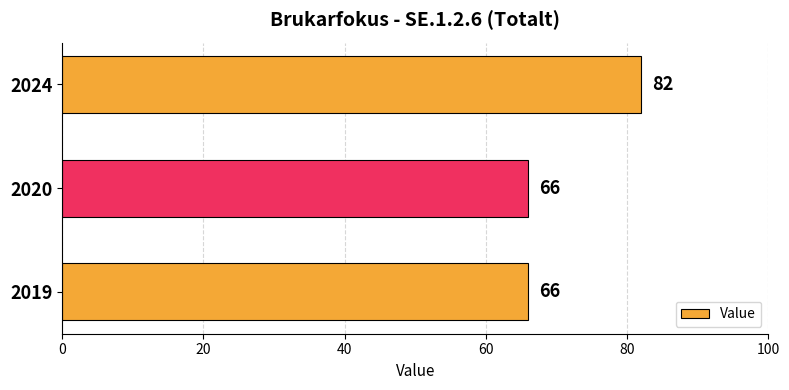

What is the change in value from 2020 to 2024?

+16